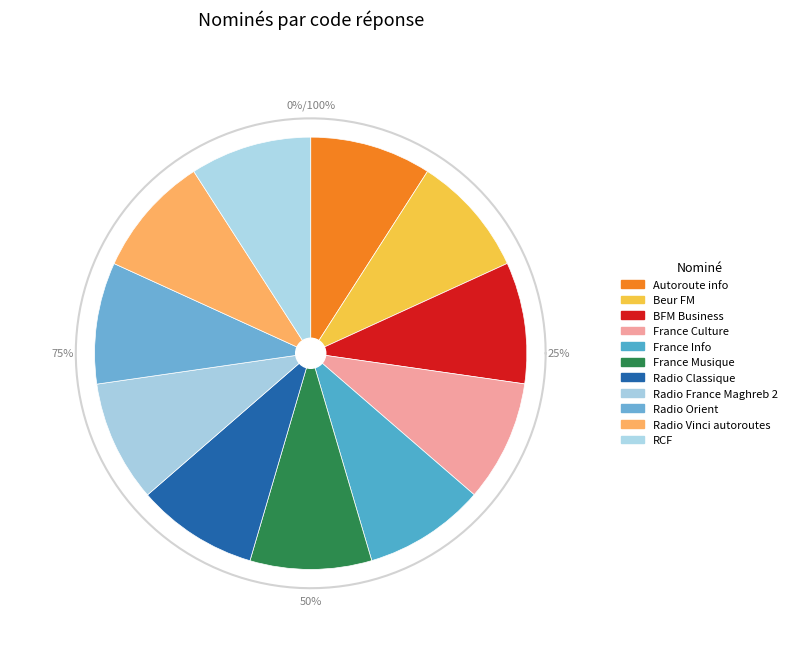

Count the number of slices in the pie.

11